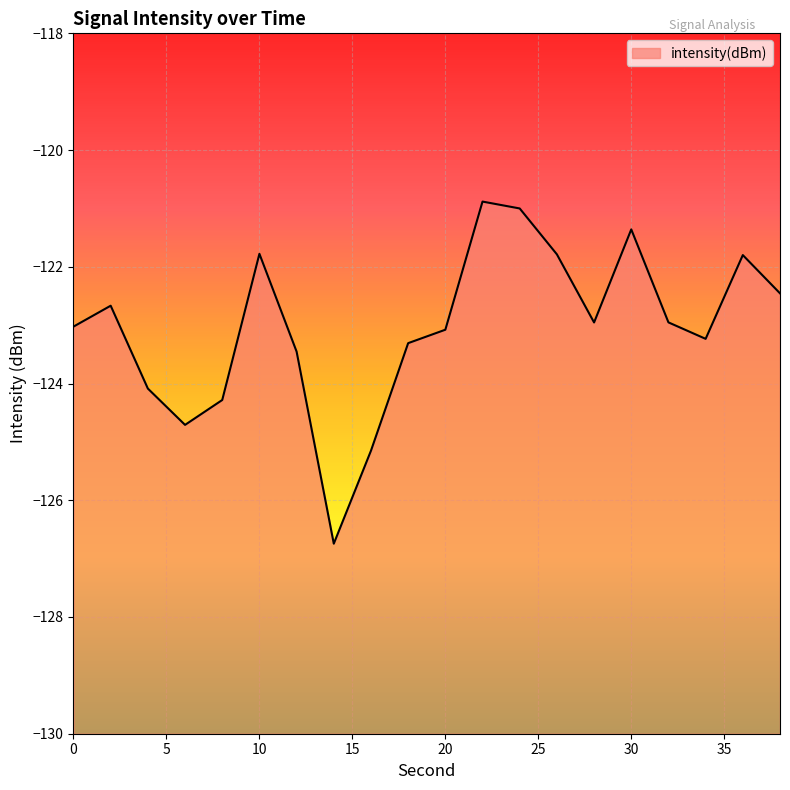

Reading right to left, list all the values displayed in this chart.

38=-122.5	36=-121.8	34=-123.2	32=-123.0	30=-121.4	28=-123.0	26=-121.8	24=-121.0	22=-120.9	20=-123.1	18=-123.3	16=-125.2	14=-126.7	12=-123.5	10=-121.8	8=-124.3	6=-124.7	4=-124.1	2=-122.7	0=-123.0